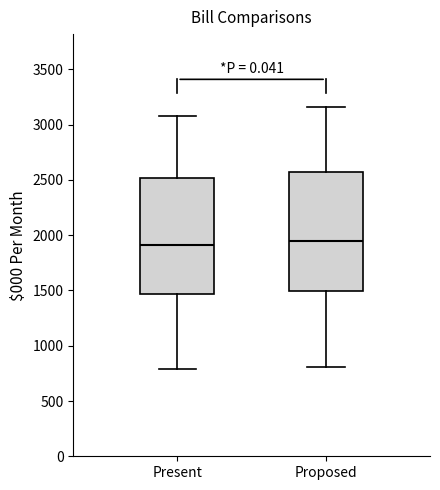

Reading left to right, read every box against the y-axis: the position of its median line, the range the box covers, and the ends of its whiskers. The values are not printed on the chart, so give them approximately, as read against the axis.

Present: median 1900, box 1450 to 2500, whiskers 800 to 3100
Proposed: median 1950, box 1500 to 2600, whiskers 800 to 3150